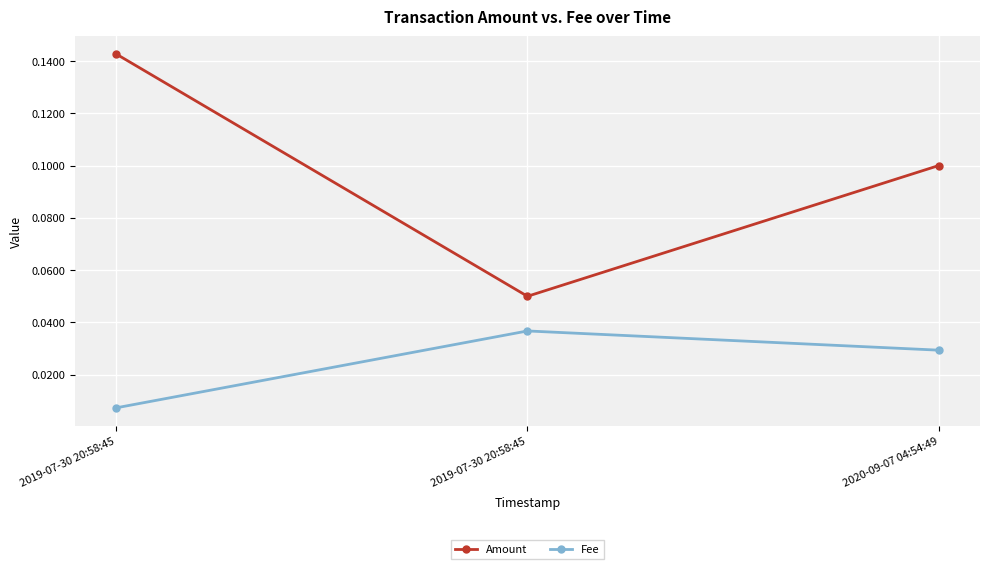

Does the chart have visible grid lines?

Yes